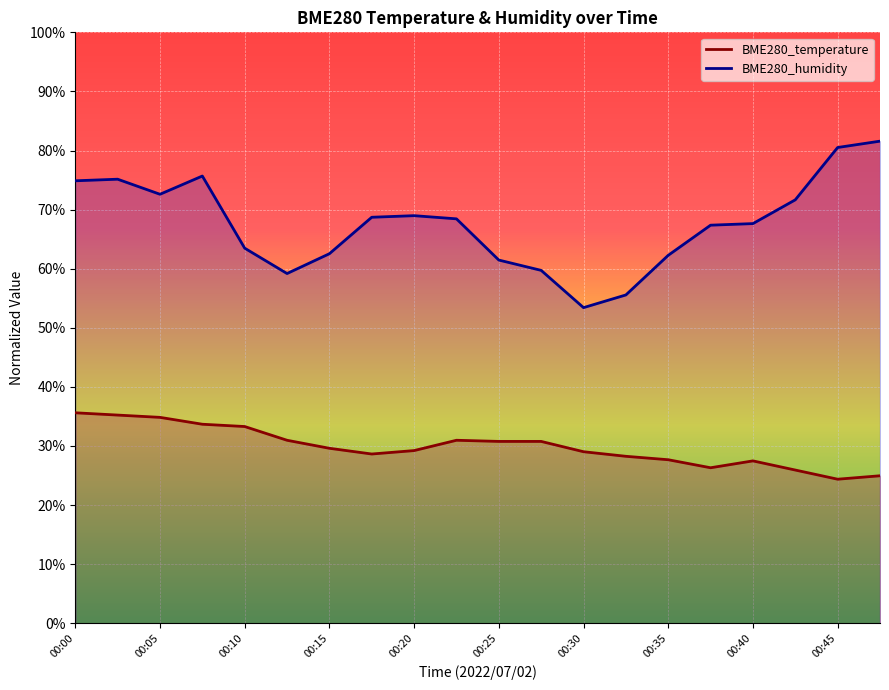

In BME280_humidity, how many points are higher than both neighbors (excluding endpoints)?

3